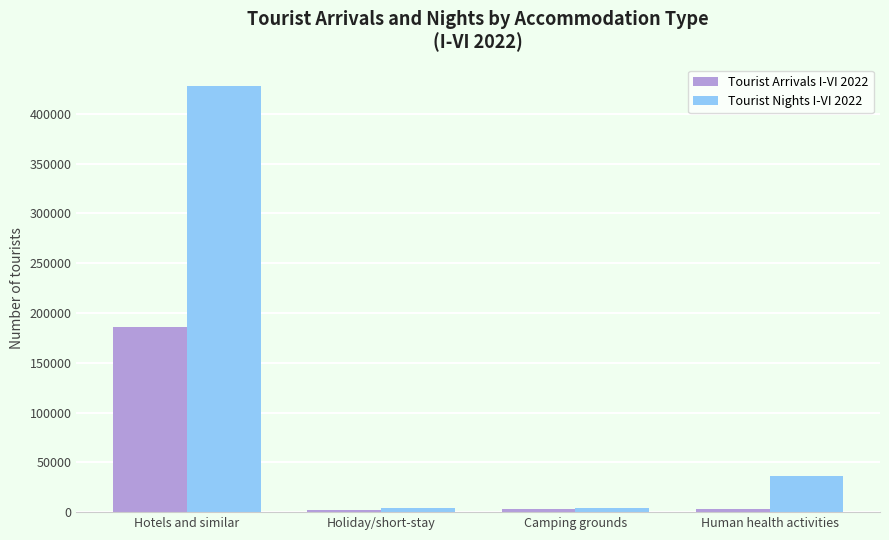

List the series in order of their overall mean, lowest first.

Tourist Arrivals I-VI 2022, Tourist Nights I-VI 2022